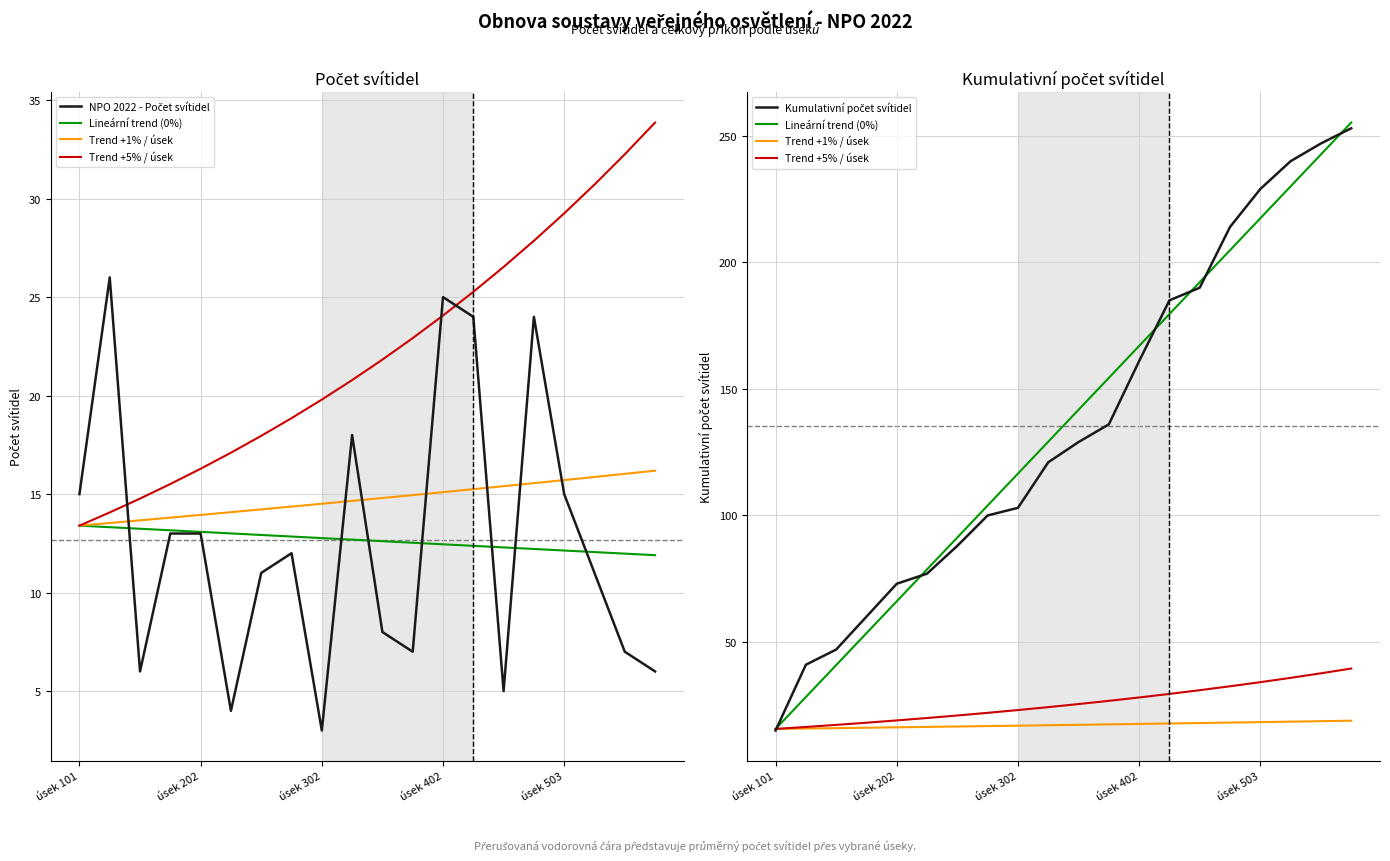

Which series has the widest spread of values?

Lineární trend (0%)